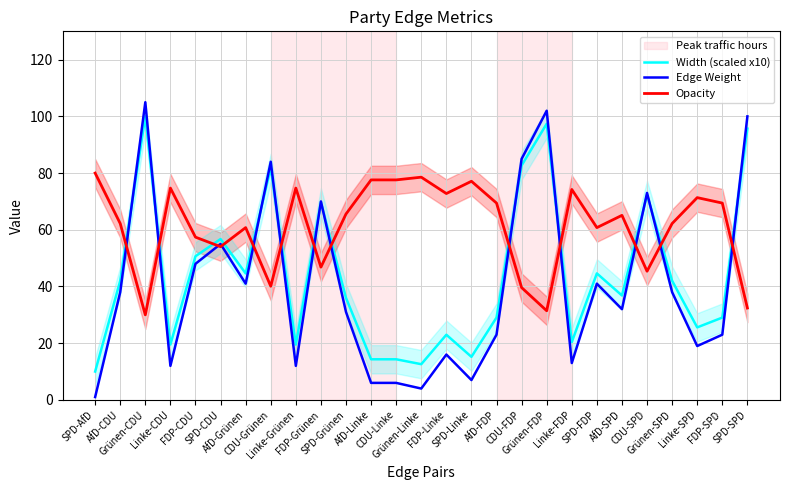

Which series has the largest total across all categories?

Opacity